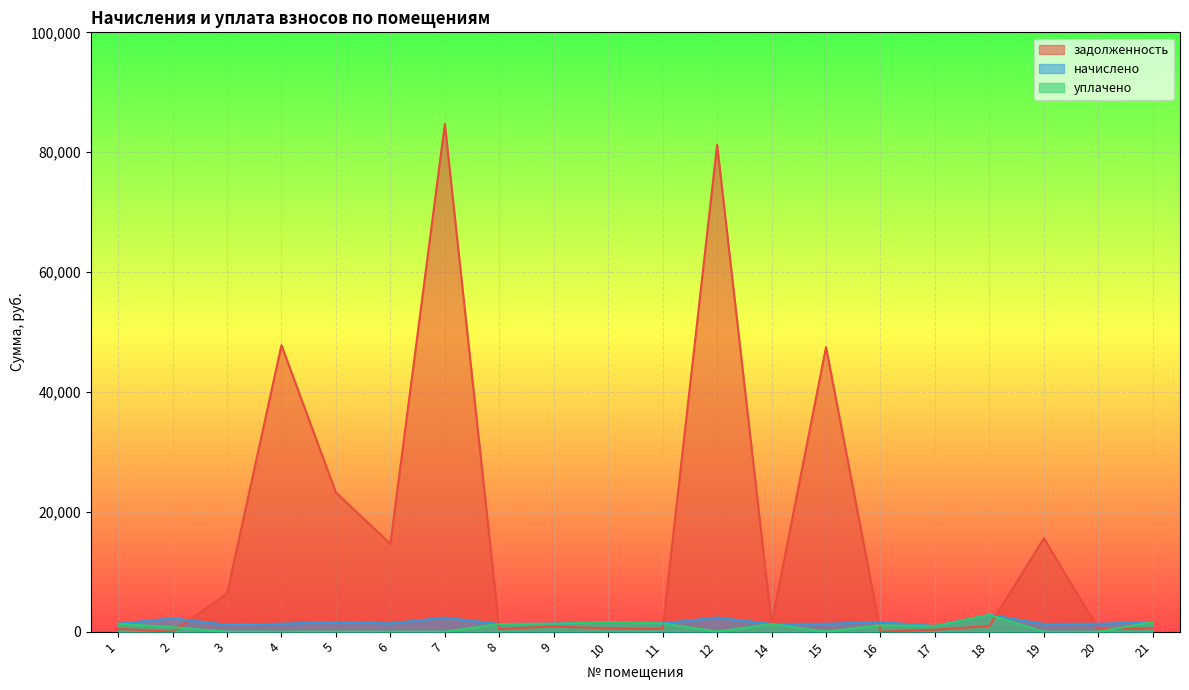

What are all the series names shown in the legend?

задолженность, начислено, уплачено